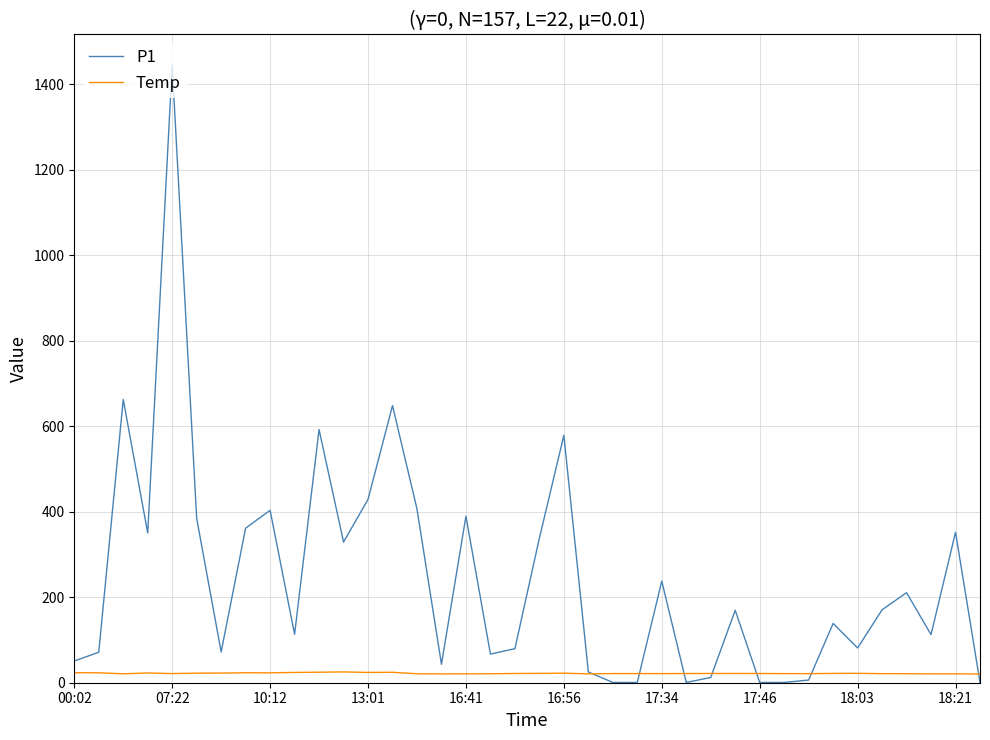

Which series has the largest total across all categories?

P1